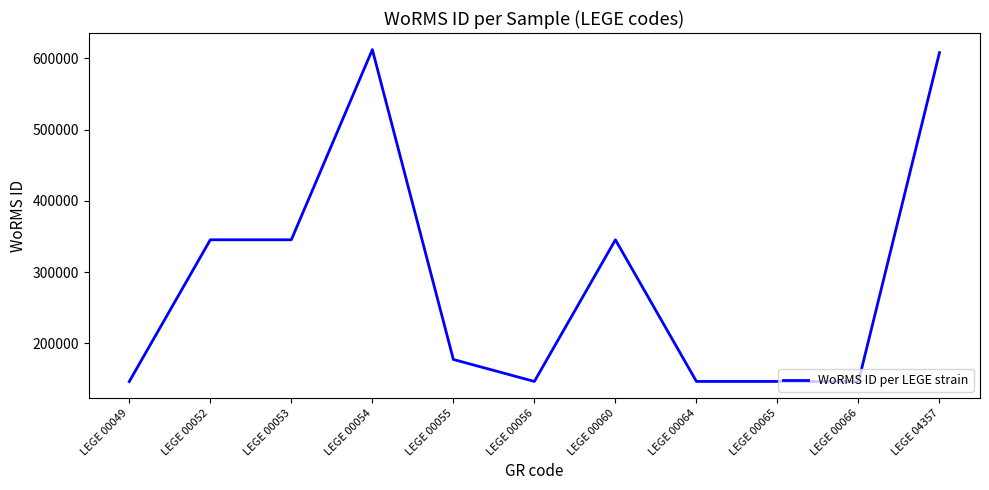

What is the smallest value displayed?

146557